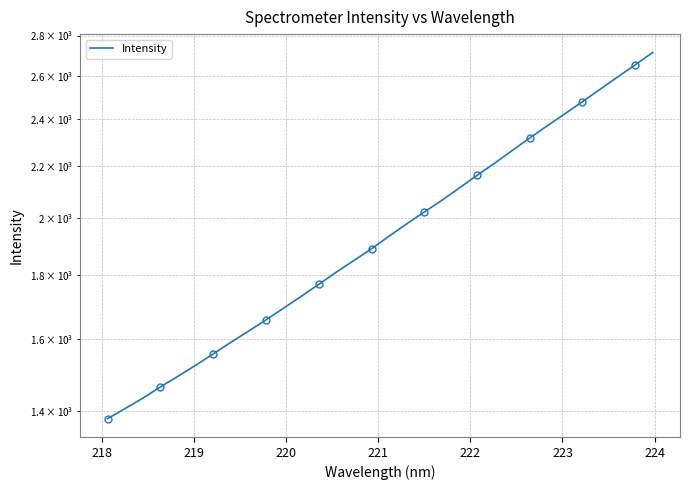

True or false: the data has more than 1 interior local peaks.

False